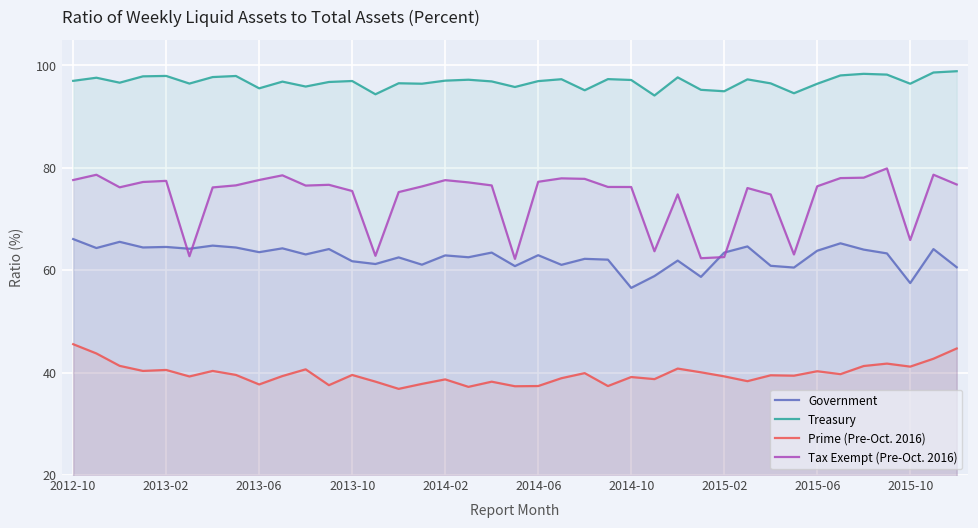

True or false: Tax Exempt (Pre-Oct. 2016) and Treasury cross at least once.

False